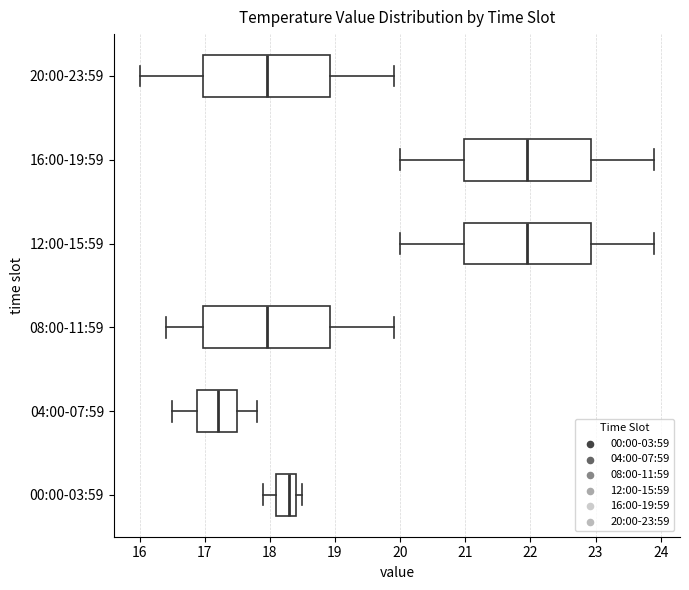

Reading bottom to top, transcribe this box plot: for each box, give where its median line is, the range the box spans, and where its two whiskers end, as read against the x-axis. The values are not printed on the chart, so give them approximately, as read against the axis.

00:00-03:59: median 18.3, box 18.1 to 18.4, whiskers 17.9 to 18.5
04:00-07:59: median 17.2, box 16.9 to 17.5, whiskers 16.5 to 17.8
08:00-11:59: median 18.0, box 17.0 to 18.9, whiskers 16.4 to 19.9
12:00-15:59: median 22.0, box 21.0 to 22.9, whiskers 20.0 to 23.9
16:00-19:59: median 22.0, box 21.0 to 22.9, whiskers 20.0 to 23.9
20:00-23:59: median 18.0, box 17.0 to 18.9, whiskers 16.0 to 19.9